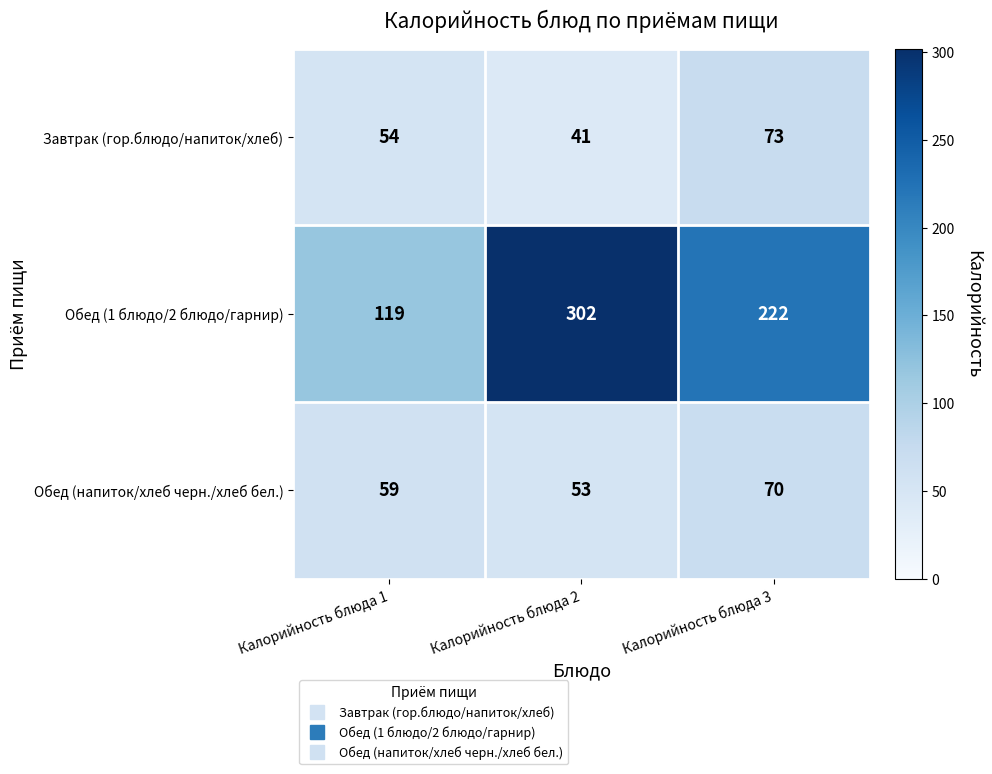

Which series has the largest range (max minus min)?

Обед (1 блюдо/2 блюдо/гарнир)